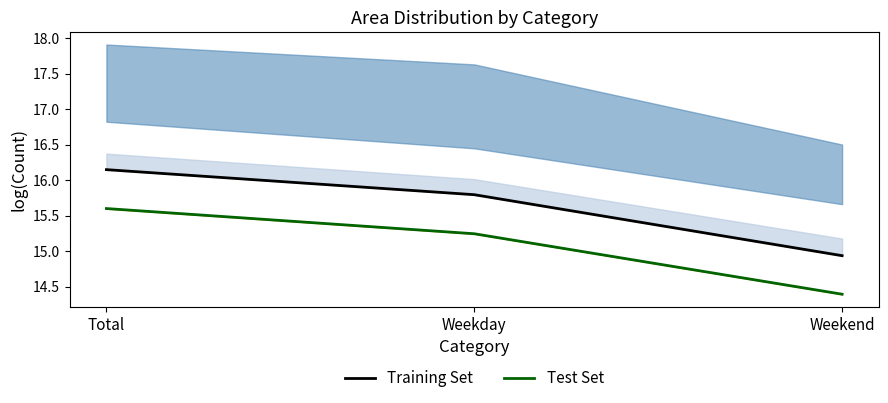

What position from the right is Weekend?

1